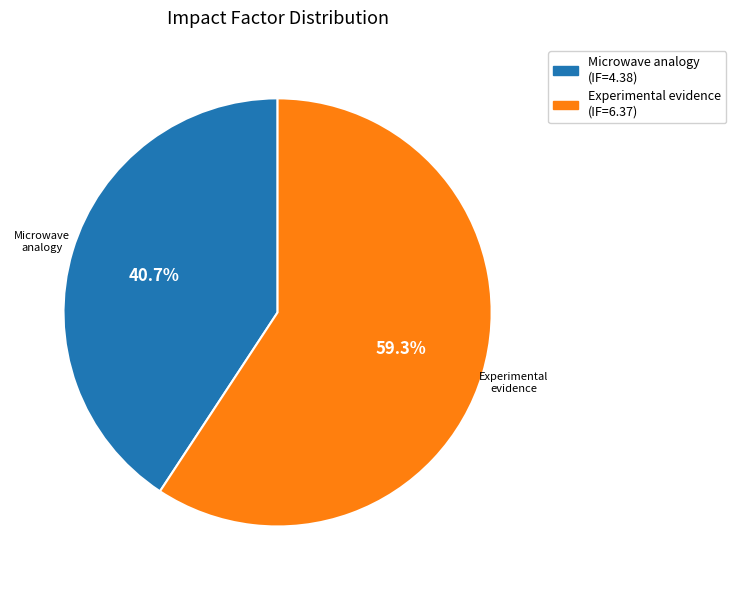

Is there any slice that represents more than half of the pie?

Yes